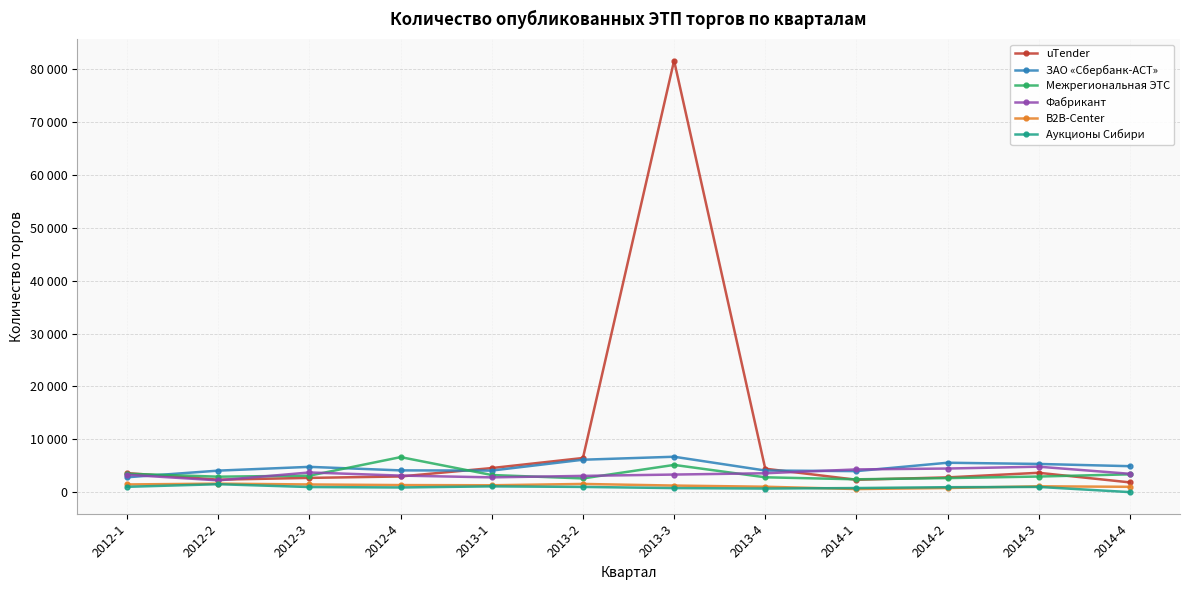

How many categories are shown in the chart?

12